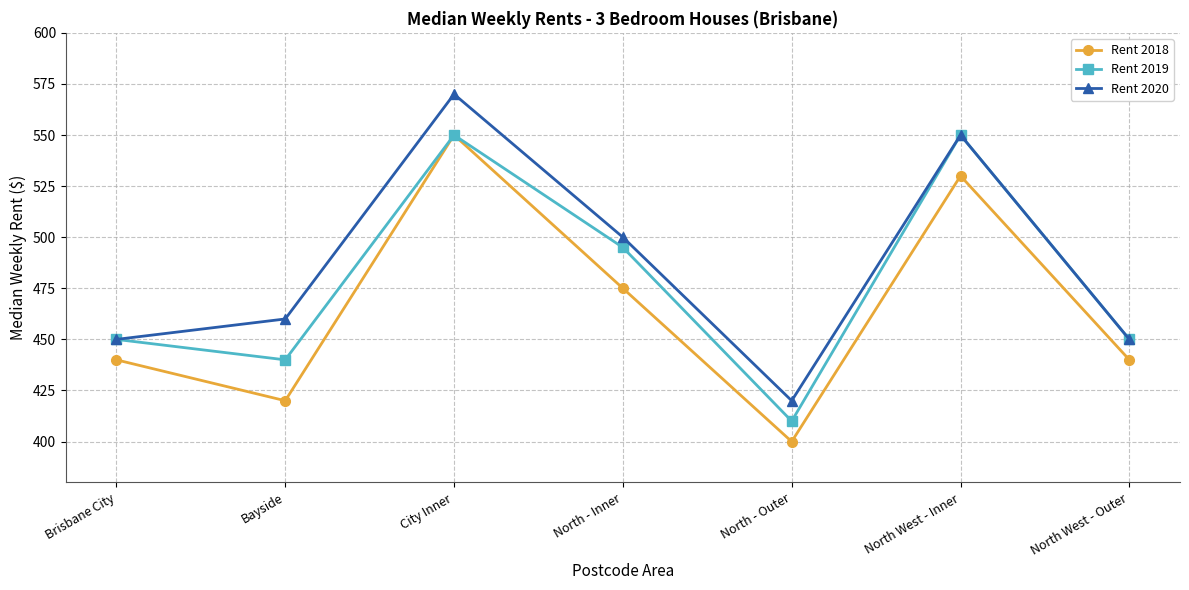

Does the chart have visible grid lines?

Yes